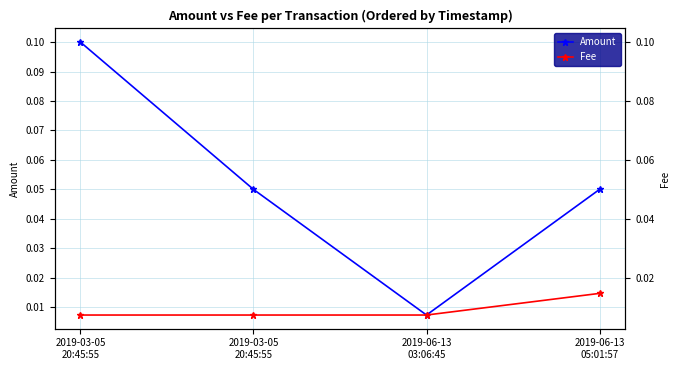

Reading right to left, list all the values displayed in this chart.

Amount: 2019-06-13
05:01:57=0.1	2019-06-13
03:06:45=0.0	2019-03-05
20:45:55=0.1	2019-03-05
20:45:55=0.1
Fee: 2019-06-13
05:01:57=0.0	2019-06-13
03:06:45=0.0	2019-03-05
20:45:55=0.0	2019-03-05
20:45:55=0.0